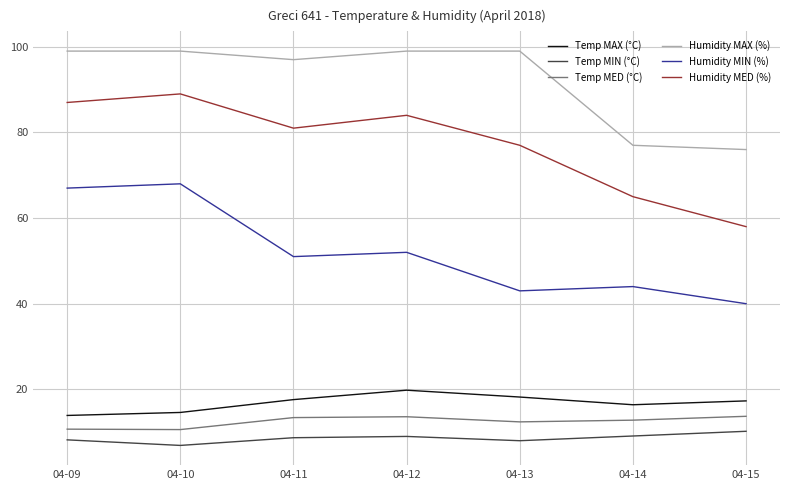

What is the minimum value shown in the chart?

6.9